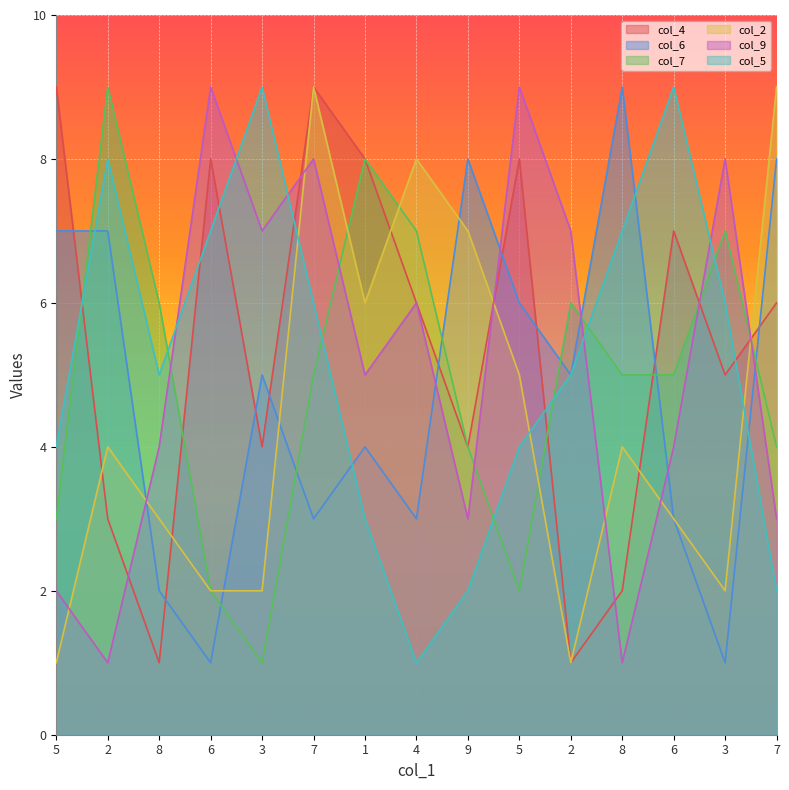

What is the total value across all series at 3?

28